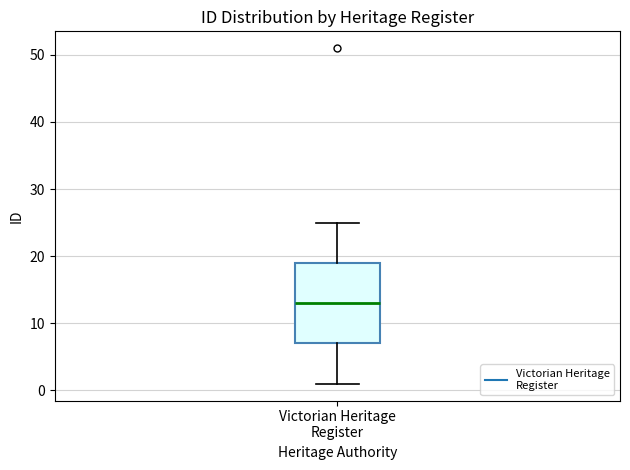

Read this box plot against the y-axis: the position of the median line, the range covered by the box, and the ends of both whiskers. The values are not printed on the chart, so give them approximately, as read against the axis.

median 13, box 7 to 19, whiskers 1 to 25